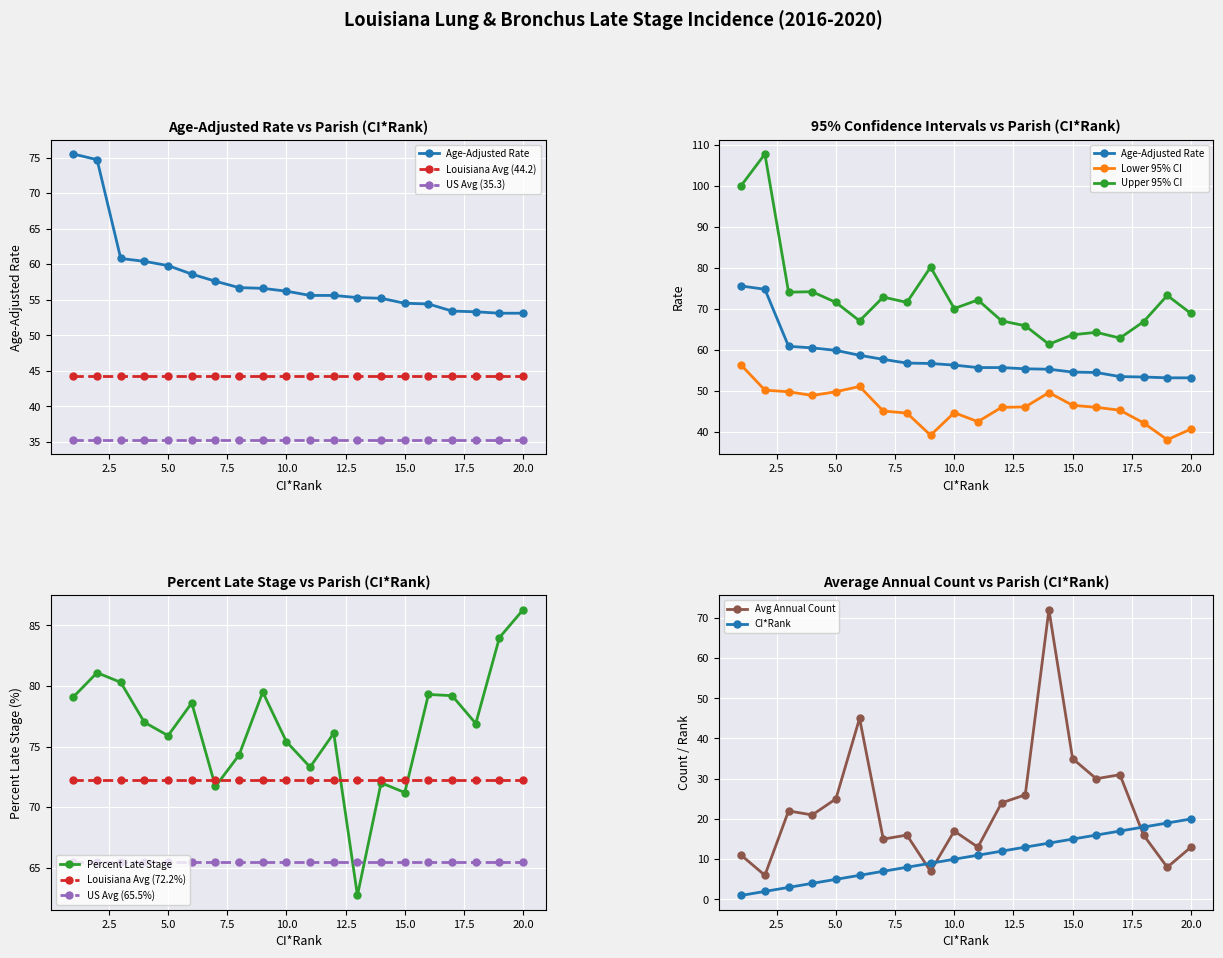

What is the difference between the maximum and minimum values in the Age-Adjusted Rate series?

22.4